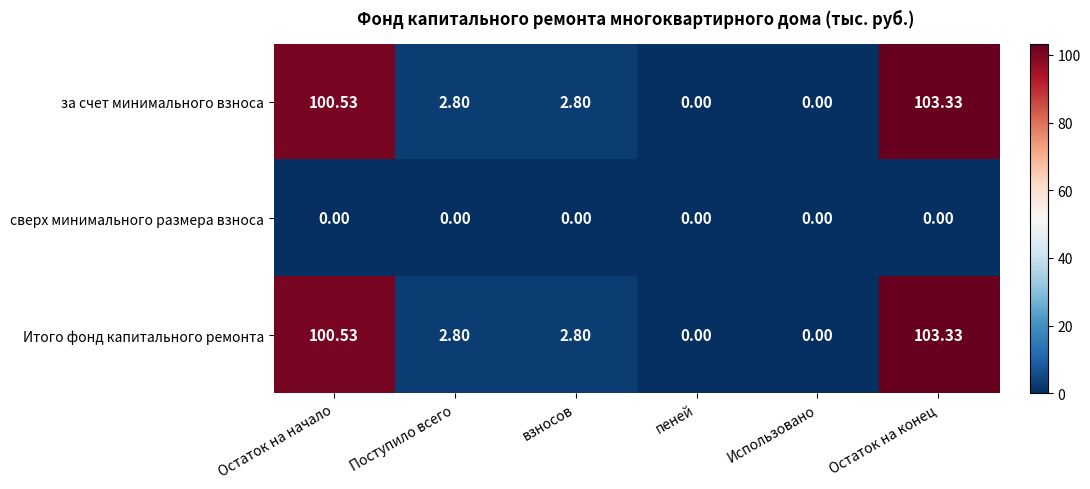

Where does the Итого фонд капитального ремонта series first go above 2?

Остаток на начало